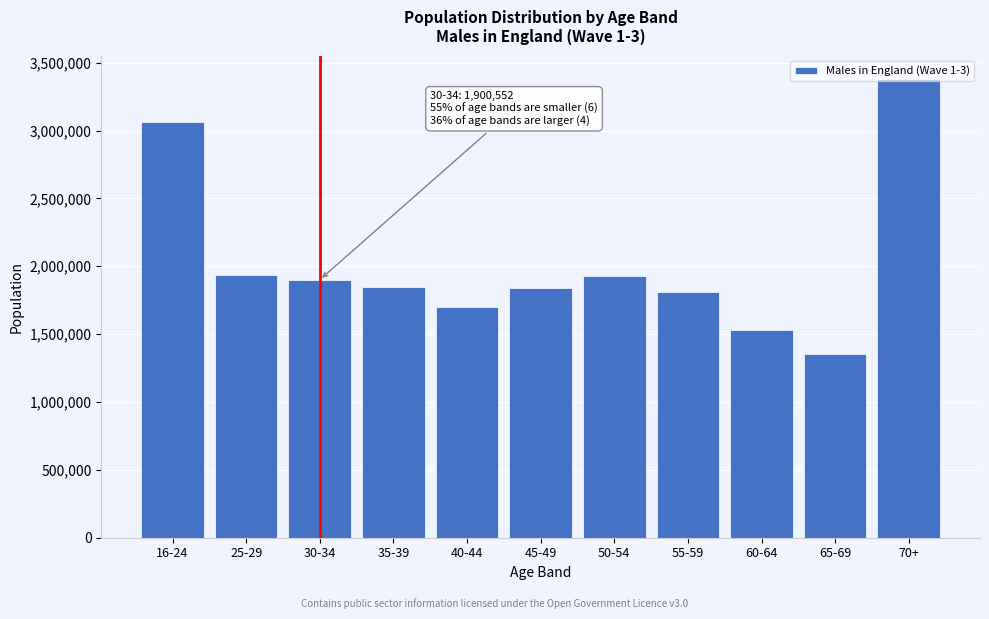

Which has a higher value, 70+ or 55-59?

70+